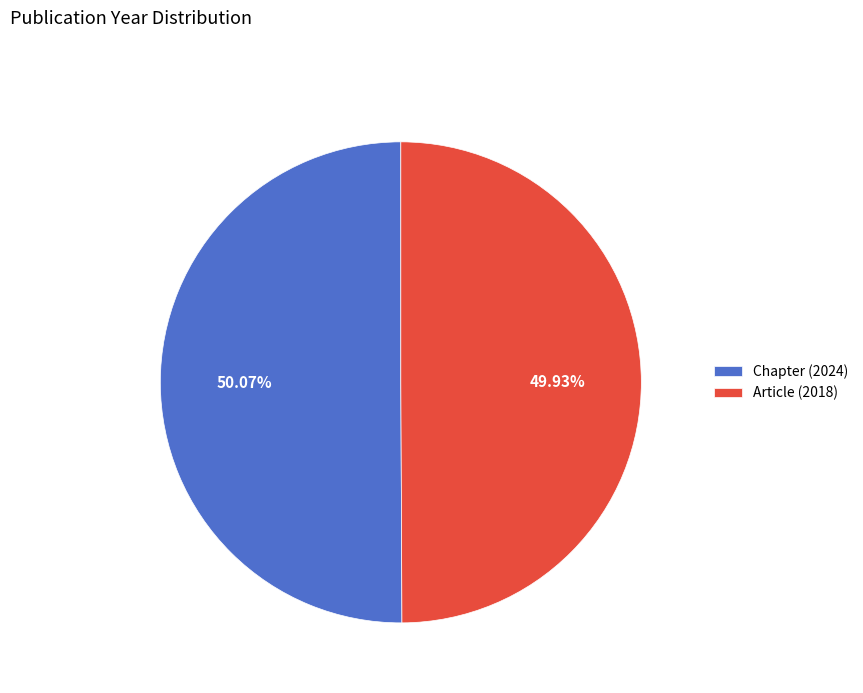

What percentage is NOT represented by Article (2018)?

50.1%